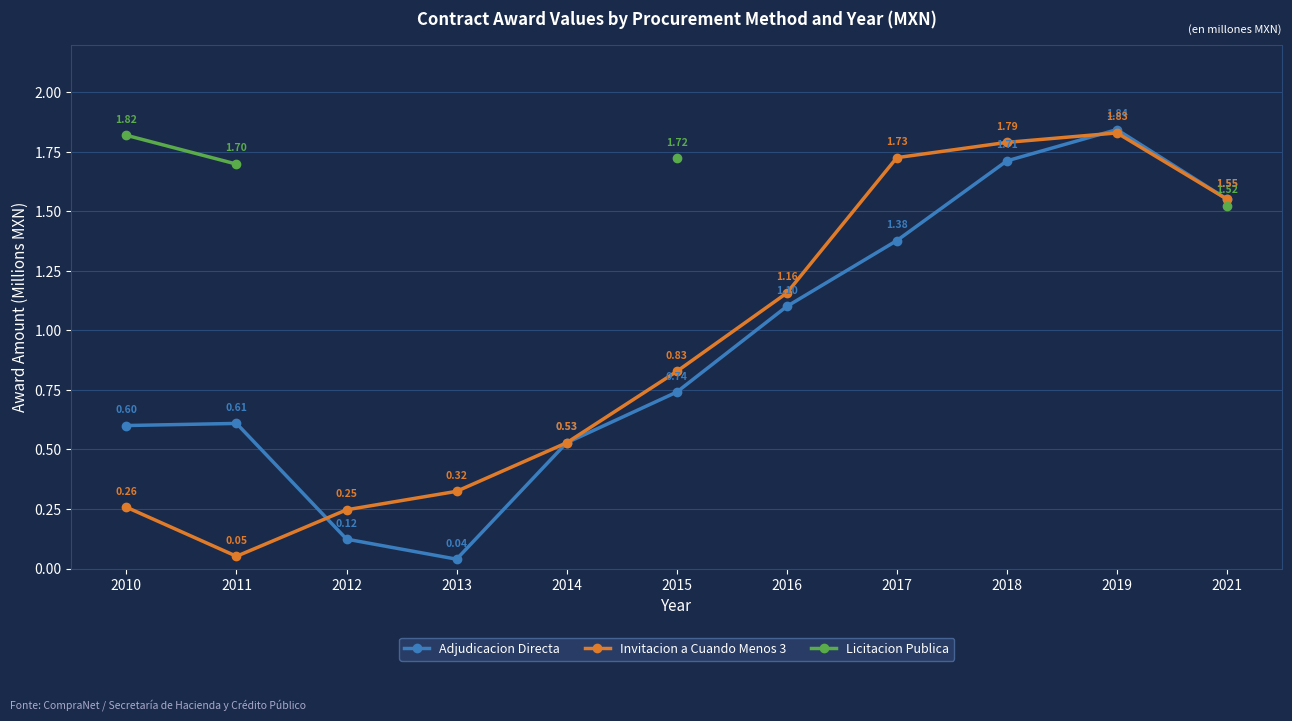

What is the value of the Adjudicacion Directa point at the 5th from the left?

0.5